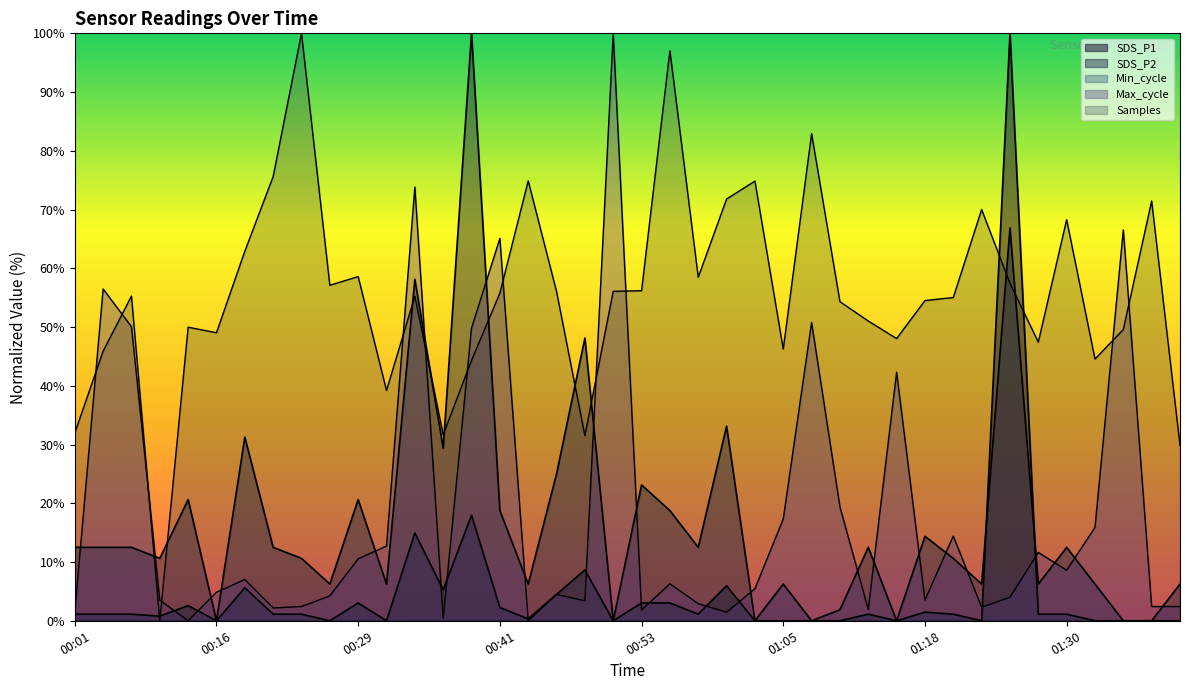

Between 00:31 and 01:30, which series saw the biggest shift?

Samples